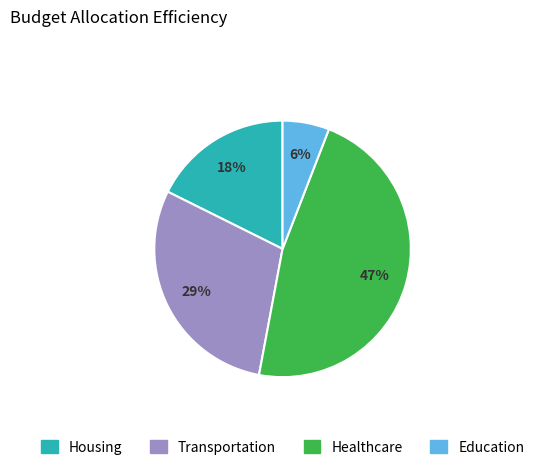

To the nearest percent, what is the average slice percentage?

25%